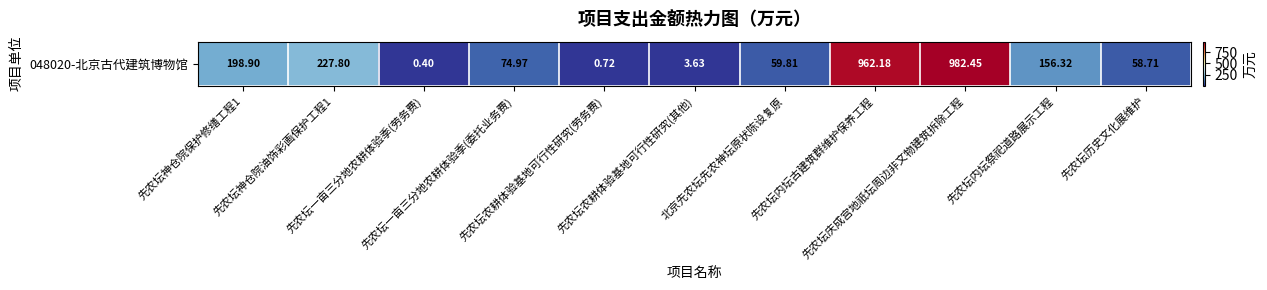

Rank the categories by value from lowest to highest.

先农坛一亩三分地农耕体验季(劳务费), 先农坛农耕体验基地可行性研究(劳务费), 先农坛农耕体验基地可行性研究(其他), 先农坛历史文化展维护, 北京先农坛先农神坛原状陈设复原, 先农坛一亩三分地农耕体验季(委托业务费), 先农坛内坛祭祀道路展示工程, 先农坛神仓院保护修缮工程1, 先农坛神仓院油饰彩画保护工程1, 先农坛内坛古建筑群维护保养工程, 先农坛庆成宫地祇坛周边非文物建筑拆除工程